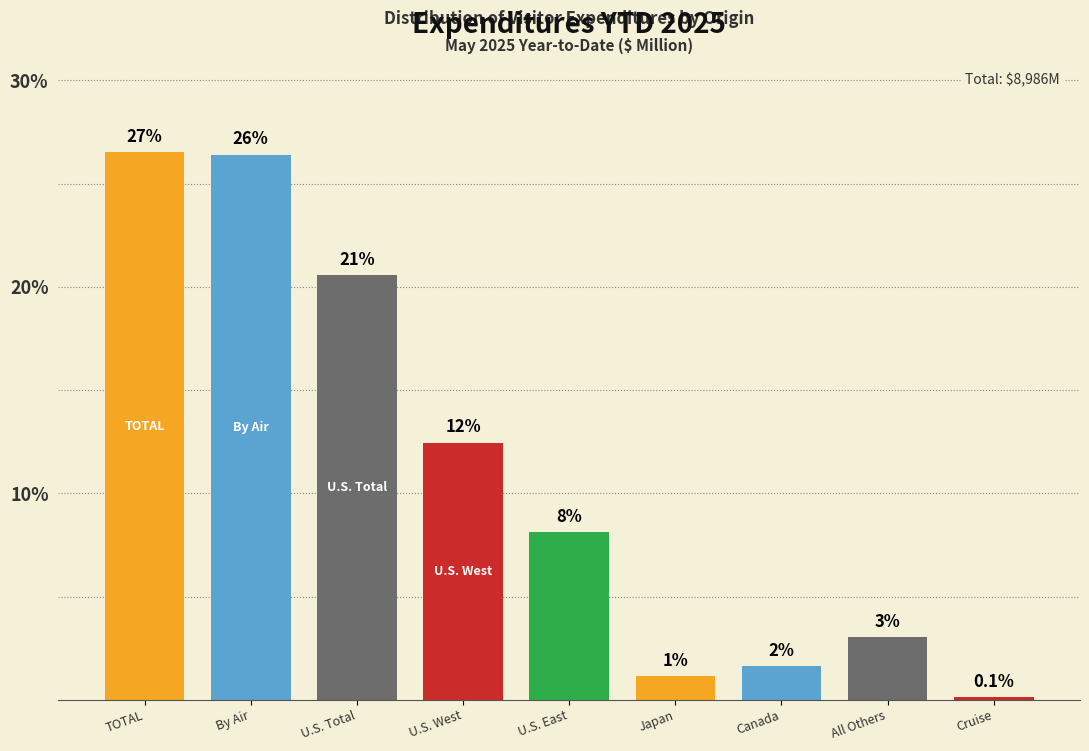

Are the bars horizontal?

No